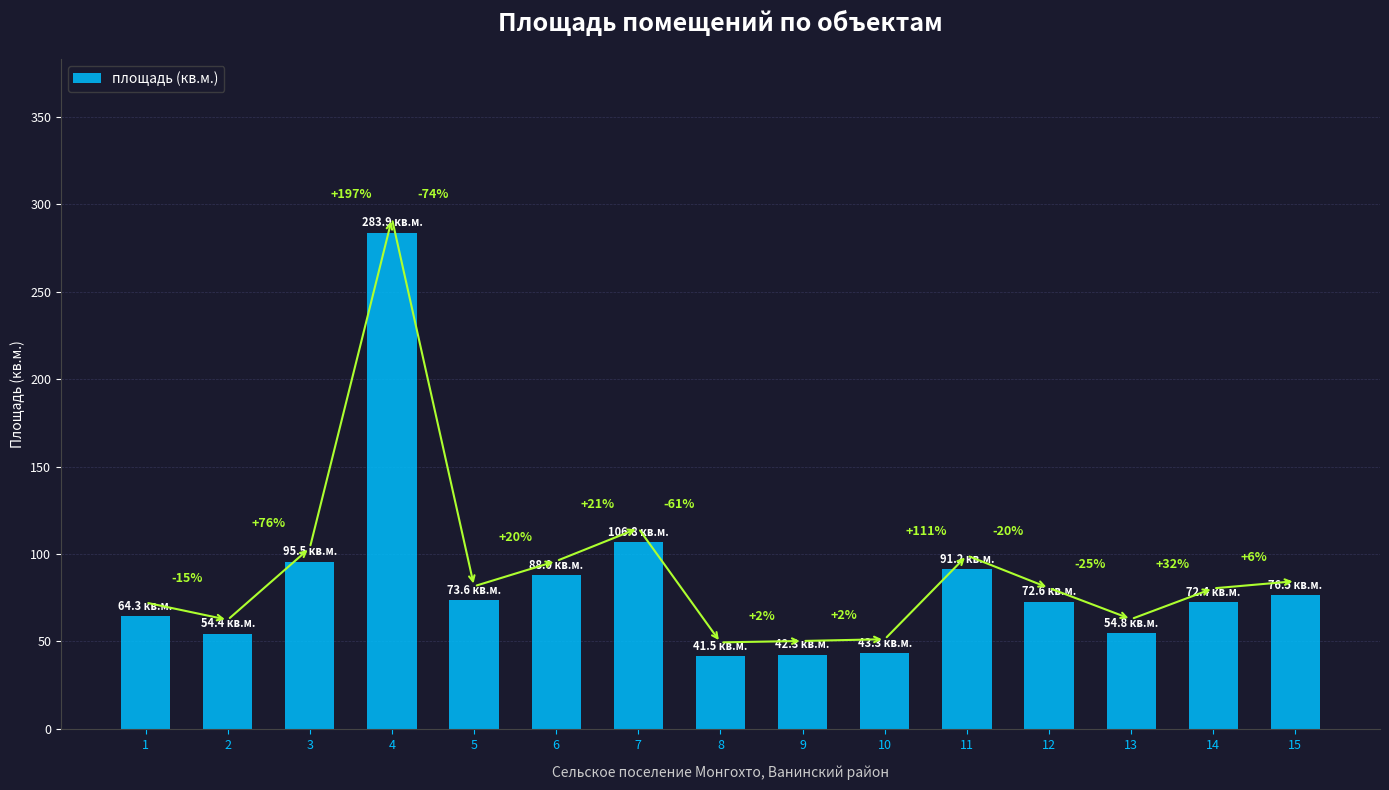

How many bars are there in total?

15